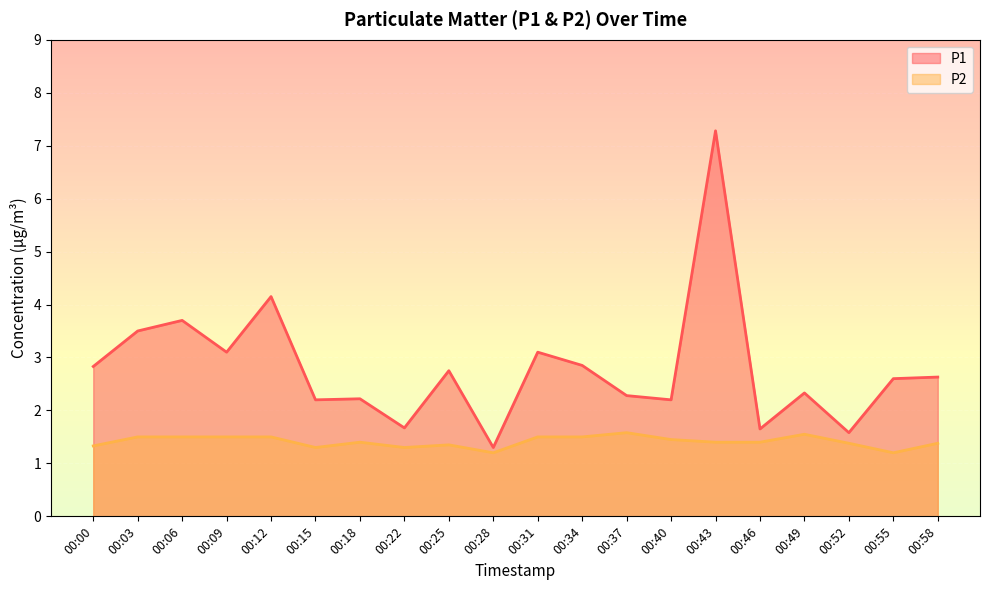

What is the sum of all P1 values?

55.9